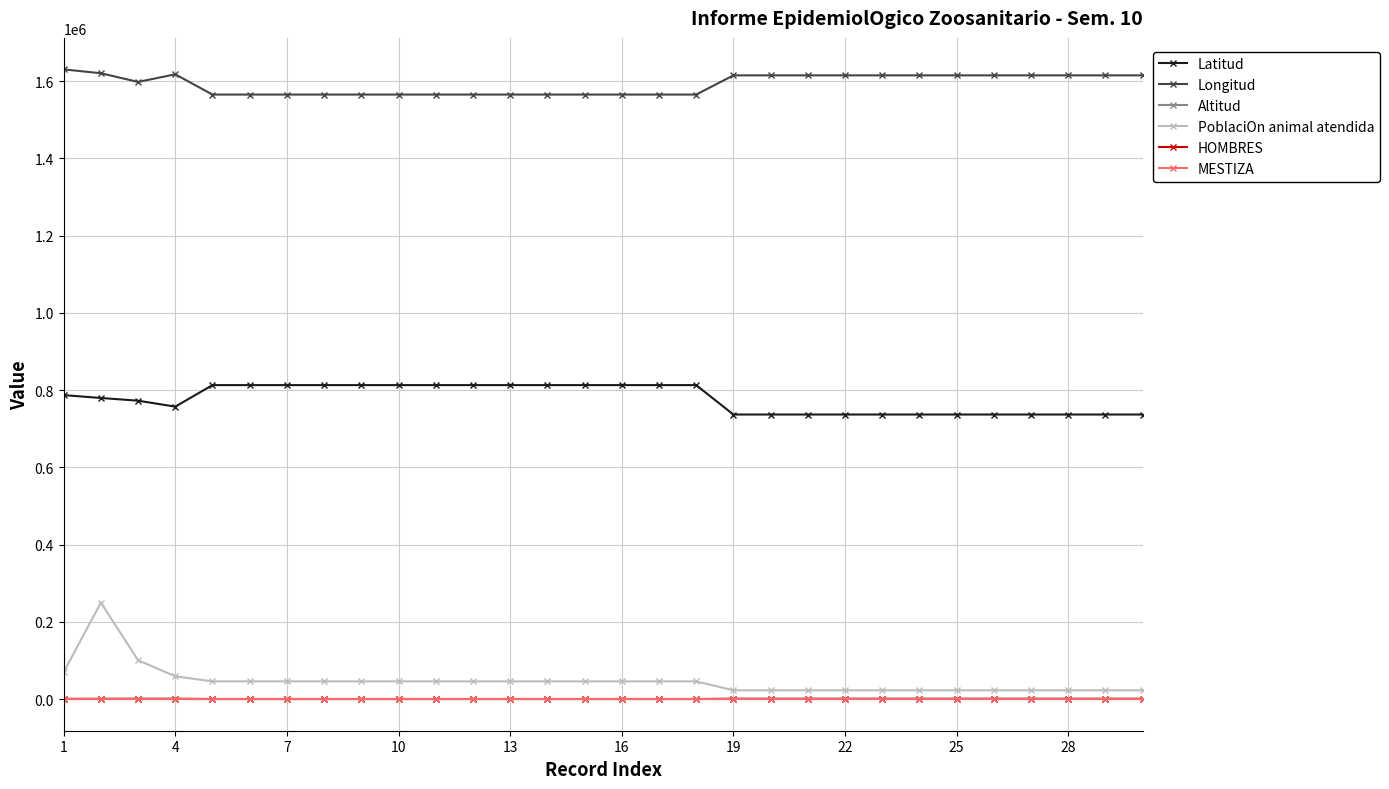

Does the chart have visible grid lines?

Yes